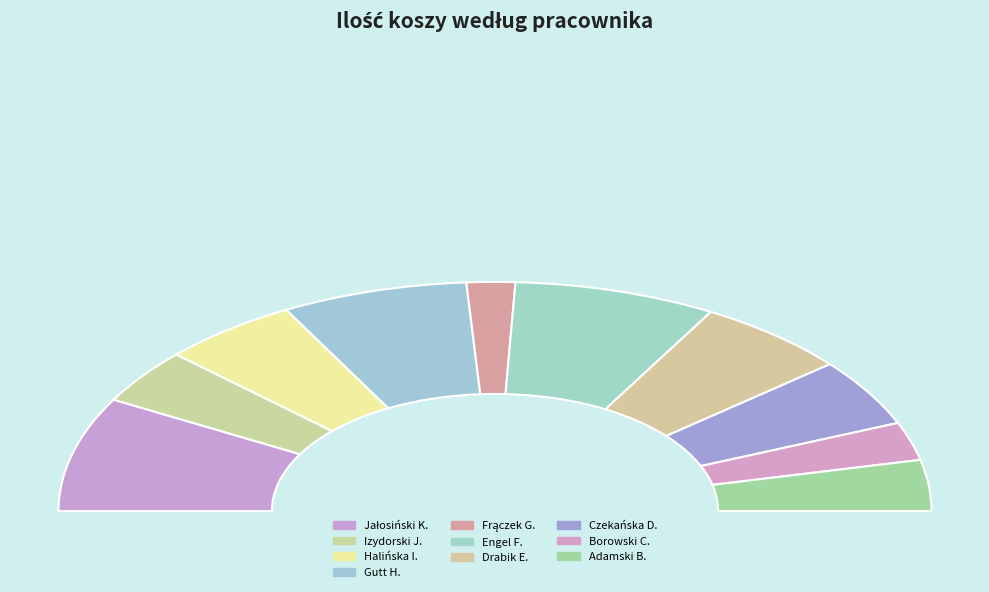

Is there a majority slice in this chart?

No